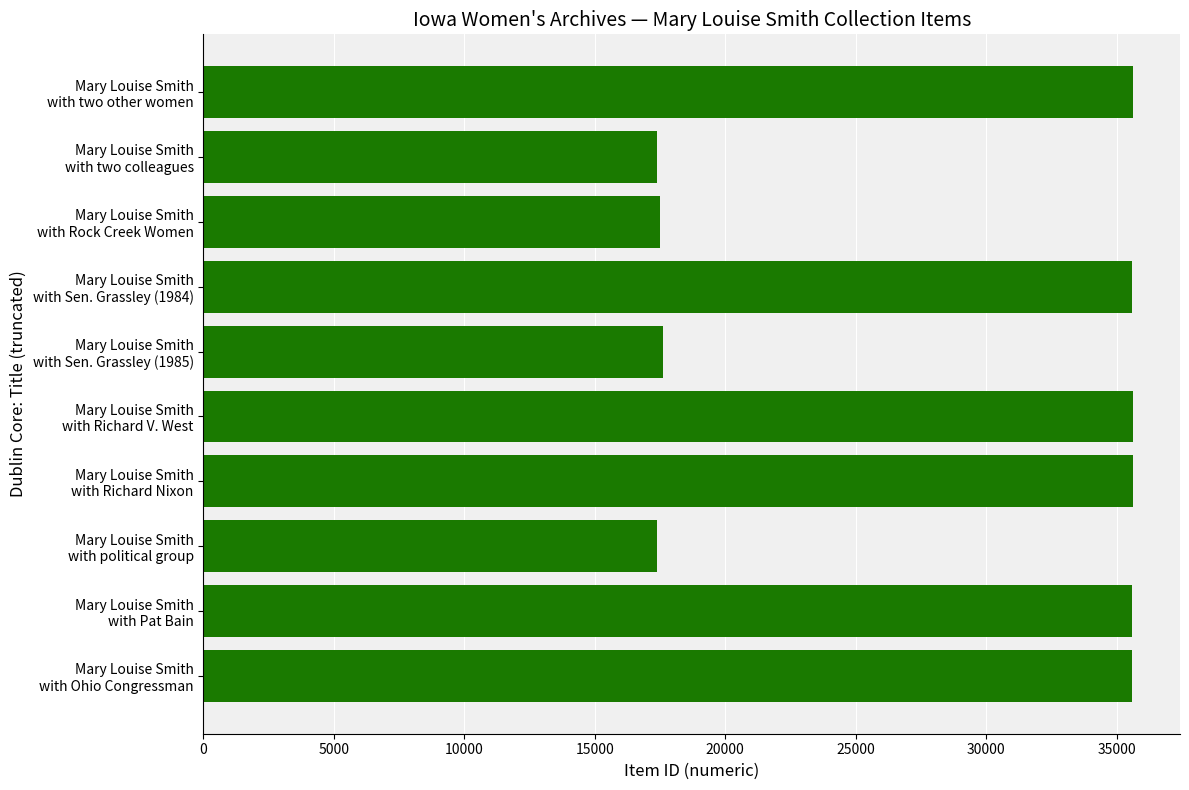

What is the difference between the maximum and second lowest values?

18258